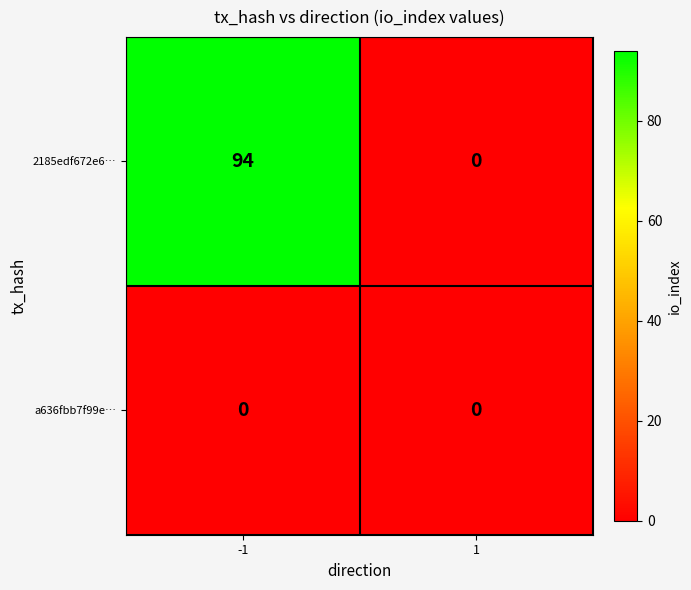

Reading left to right, extract all data points from this chart.

2185edf672e6…: 94	0
a636fbb7f99e…: 0	0